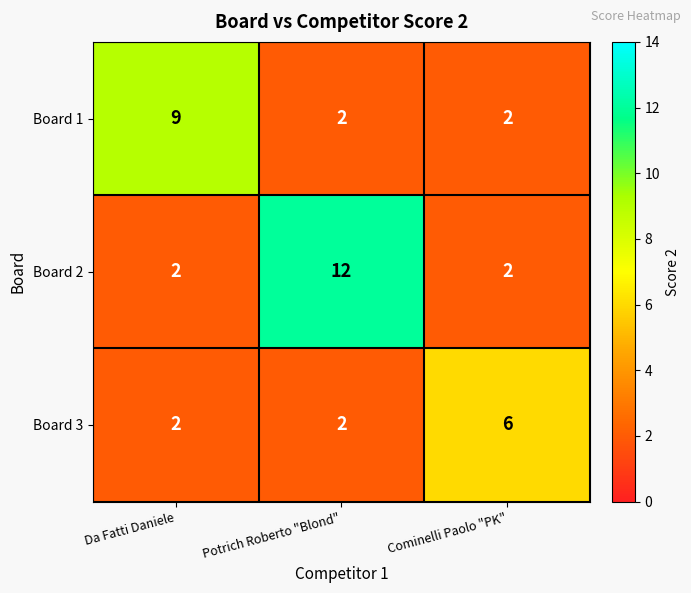

At which category is the sum across all series the highest?

Potrich Roberto "Blond"